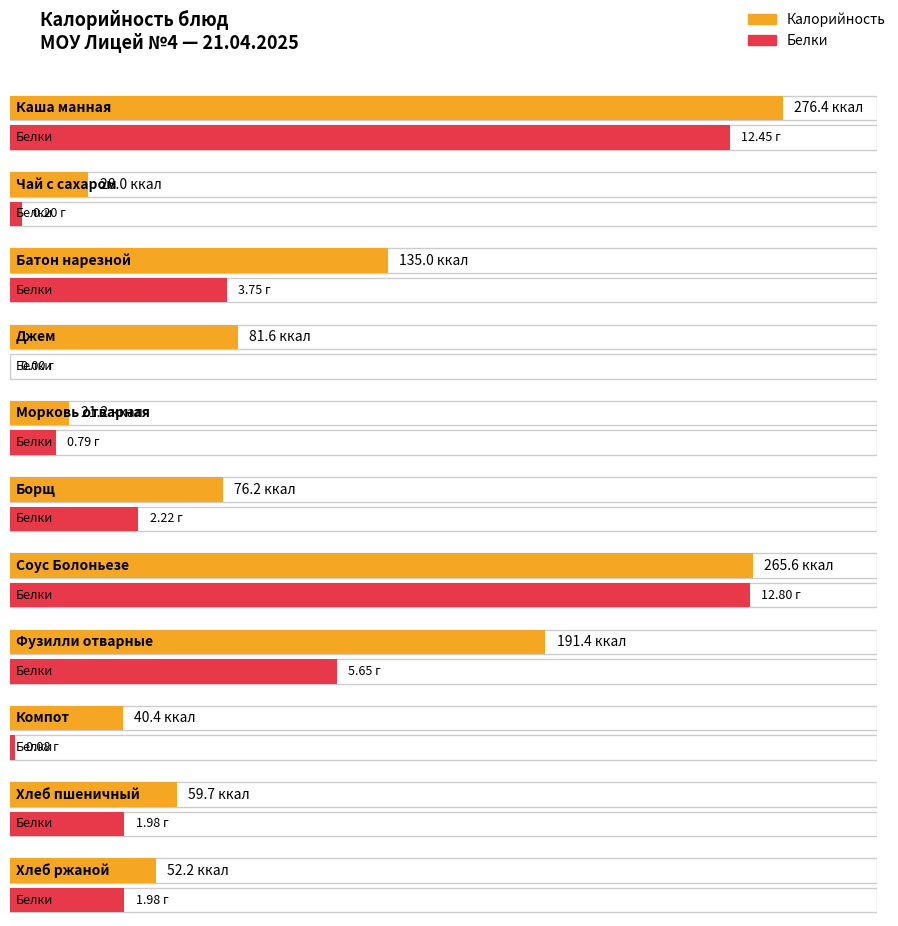

What is the difference between the maximum and second lowest values in the Белки series?

12.7